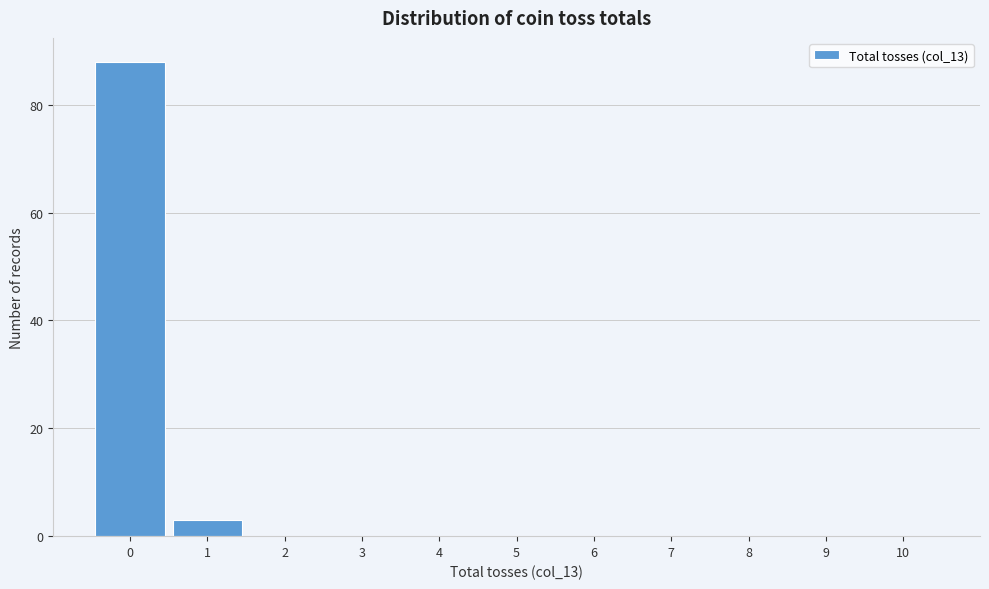

How tall is the bar that spans 0.5 to 1.5 on the x-axis? The values are not printed on the chart, so give them approximately, as read against the axis.

4